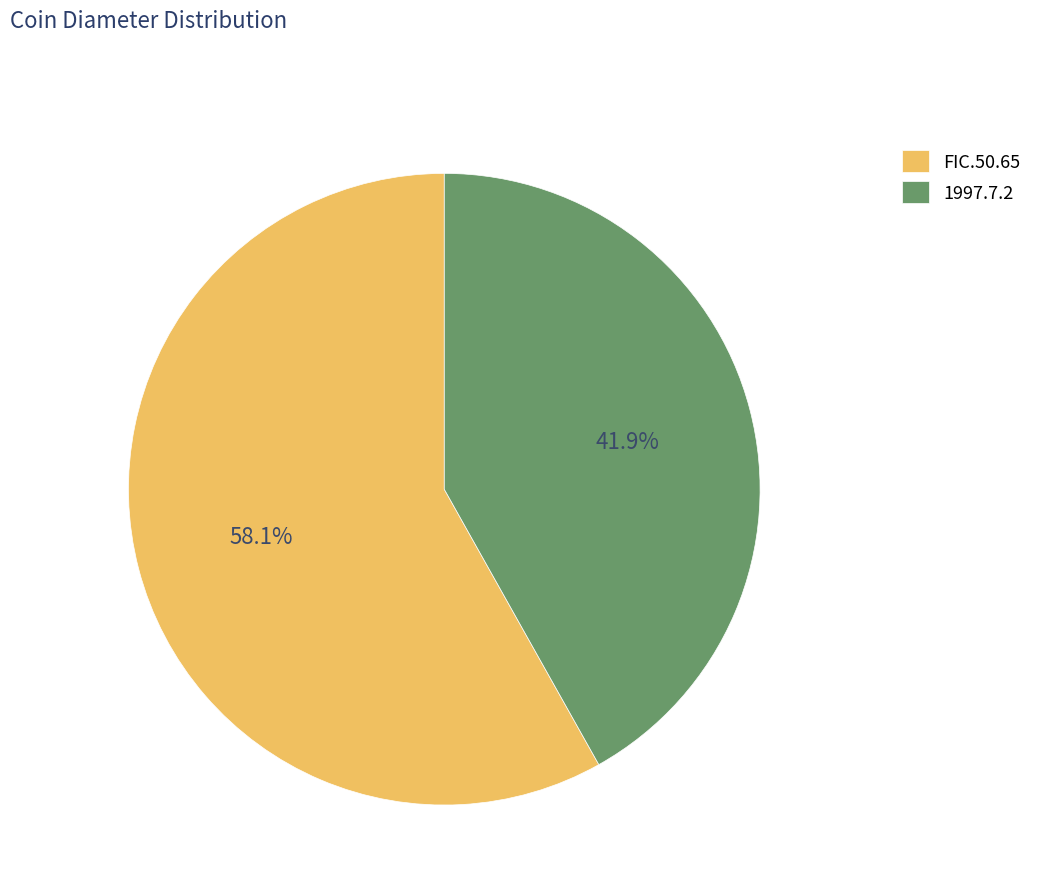

What percentage is NOT represented by 1997.7.2?

58.1%